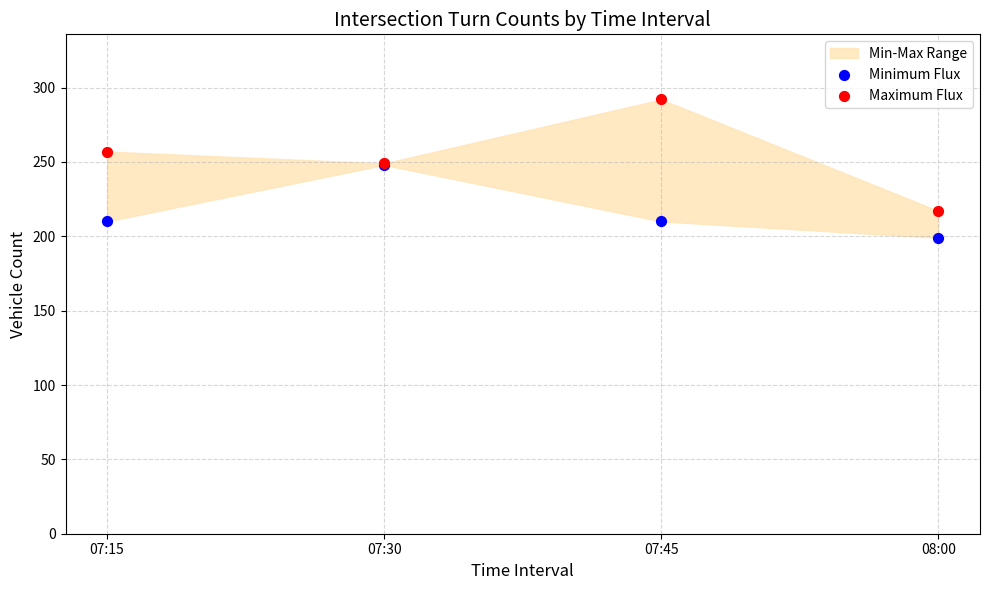

In the Minimum Flux series, what Y value is closest to 223?

210